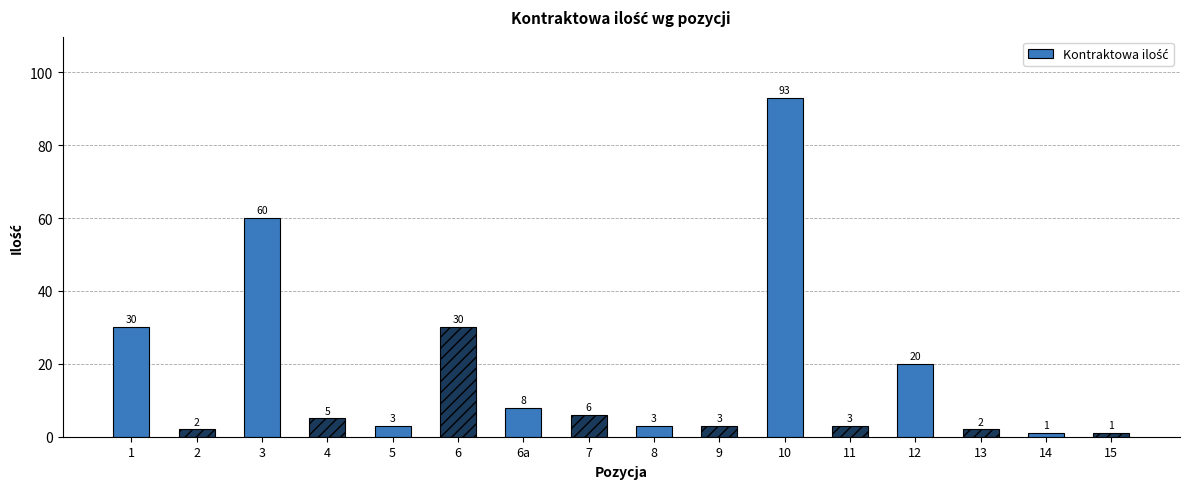

Where is the data nearest to the value 47?

3